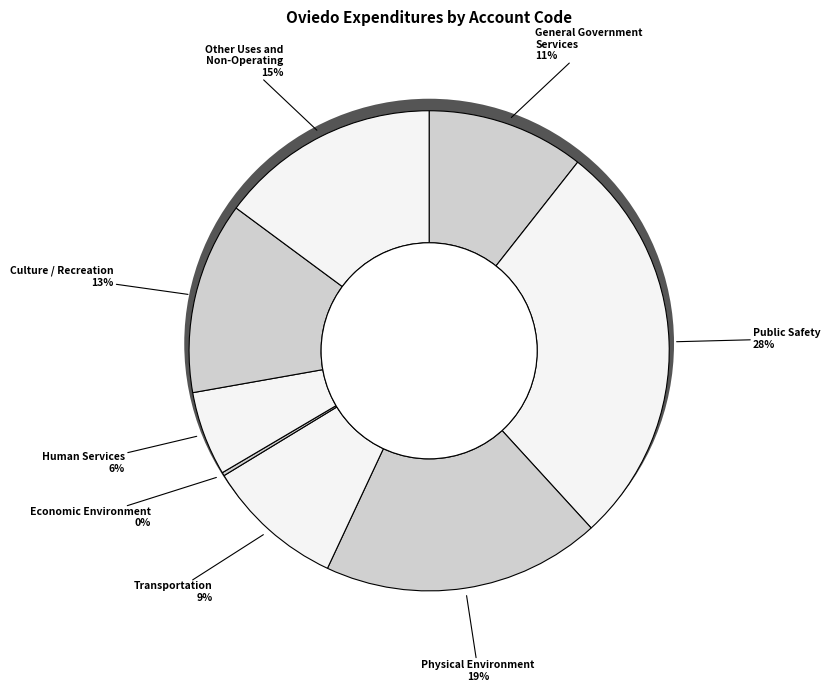

How many segments does this pie chart have?

8